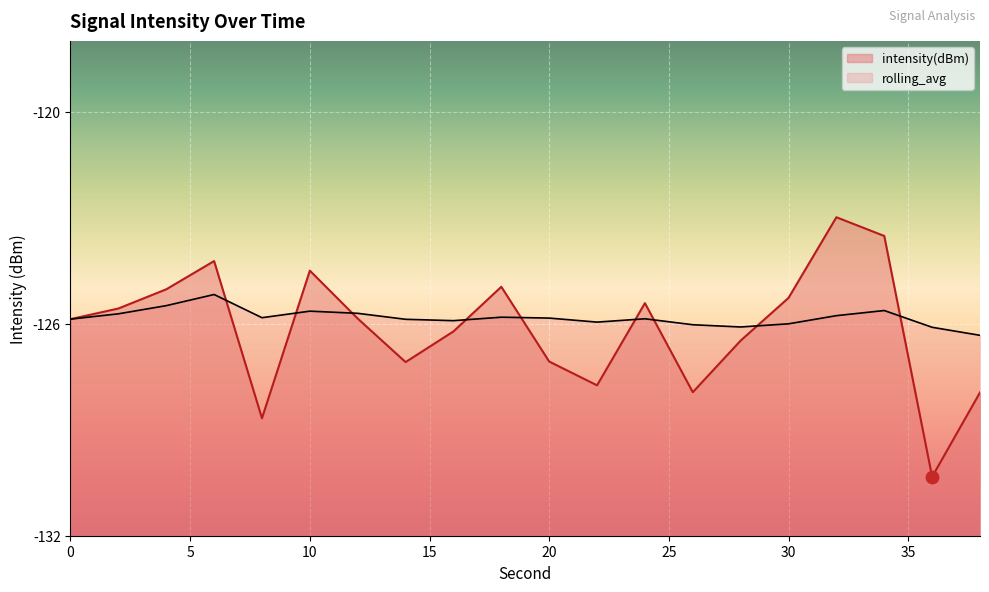

Which series has the largest total across all categories?

rolling_avg